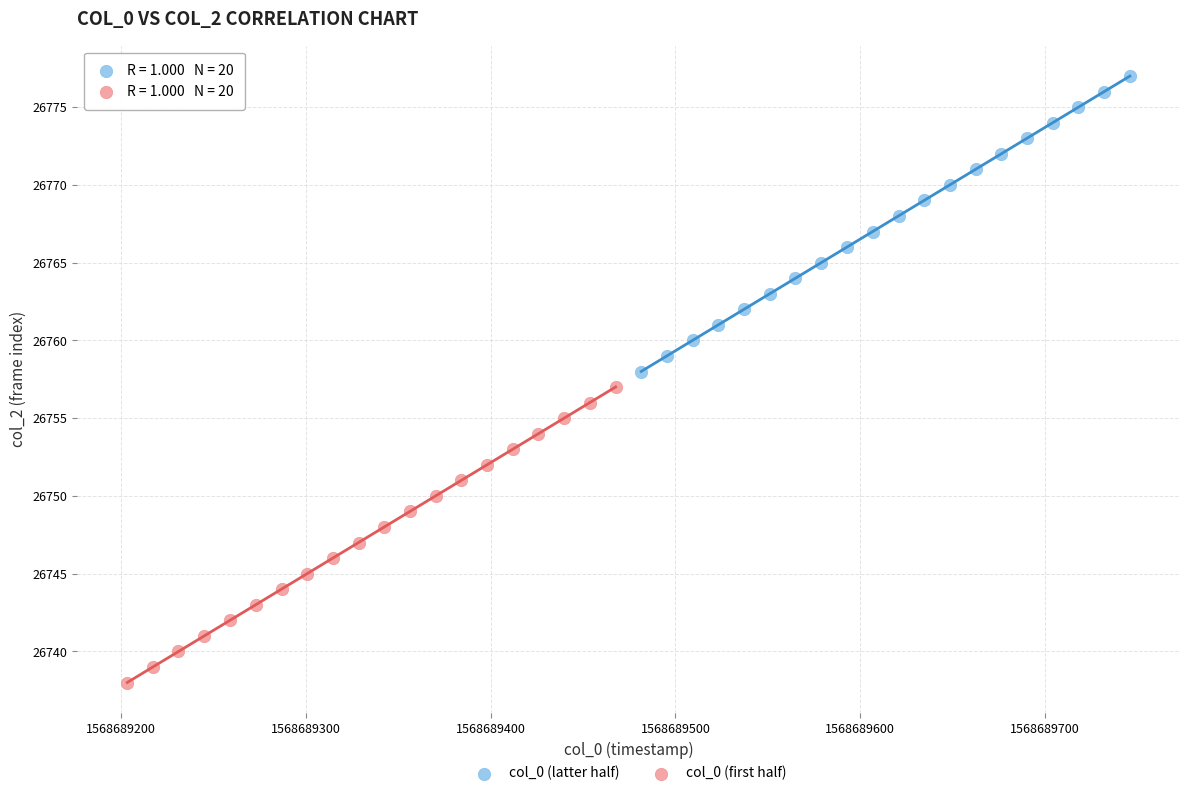

Which series contains the lowest Y value?

col_0 (first half)